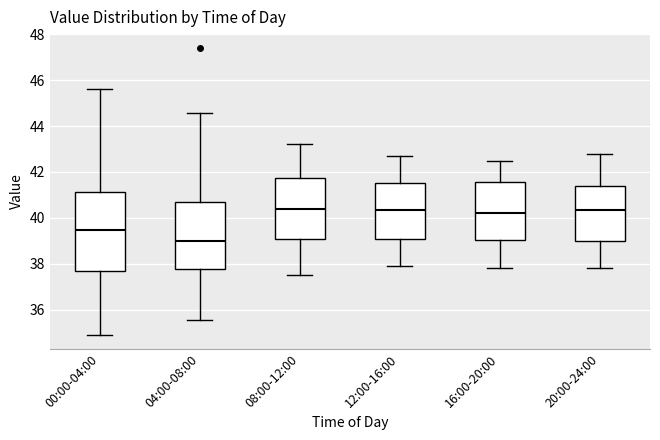

Comparing the boxes themselves (not the whiskers), which one is the tallest?

00:00-04:00